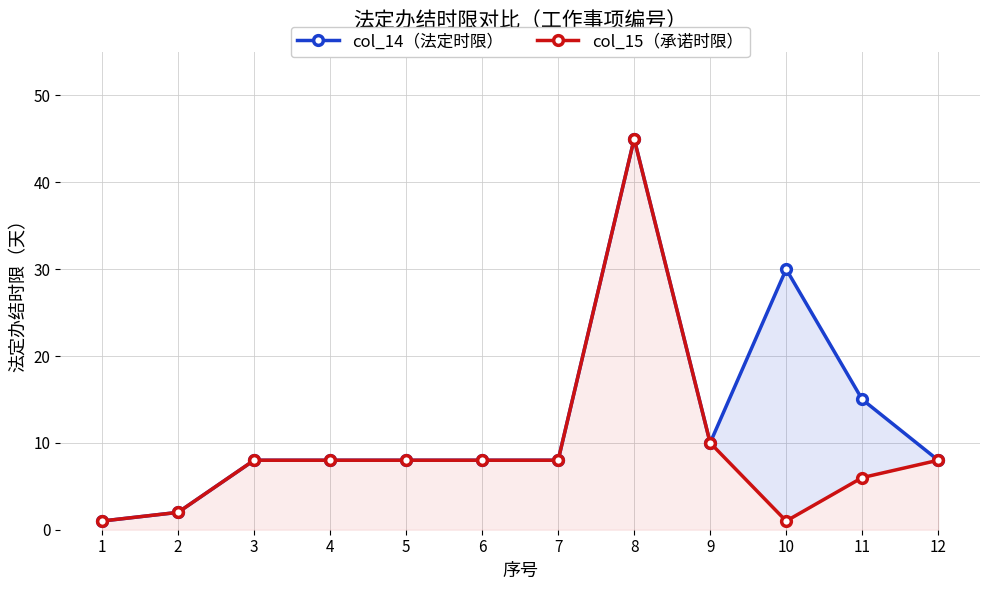

What is the difference between the col_15（承诺时限） values at 12 and 11?

2